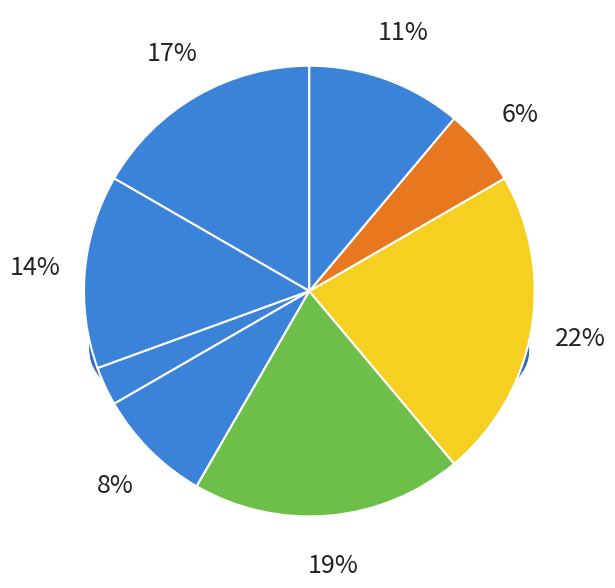

True or false: Начальник accounts for 6% of the total.

True